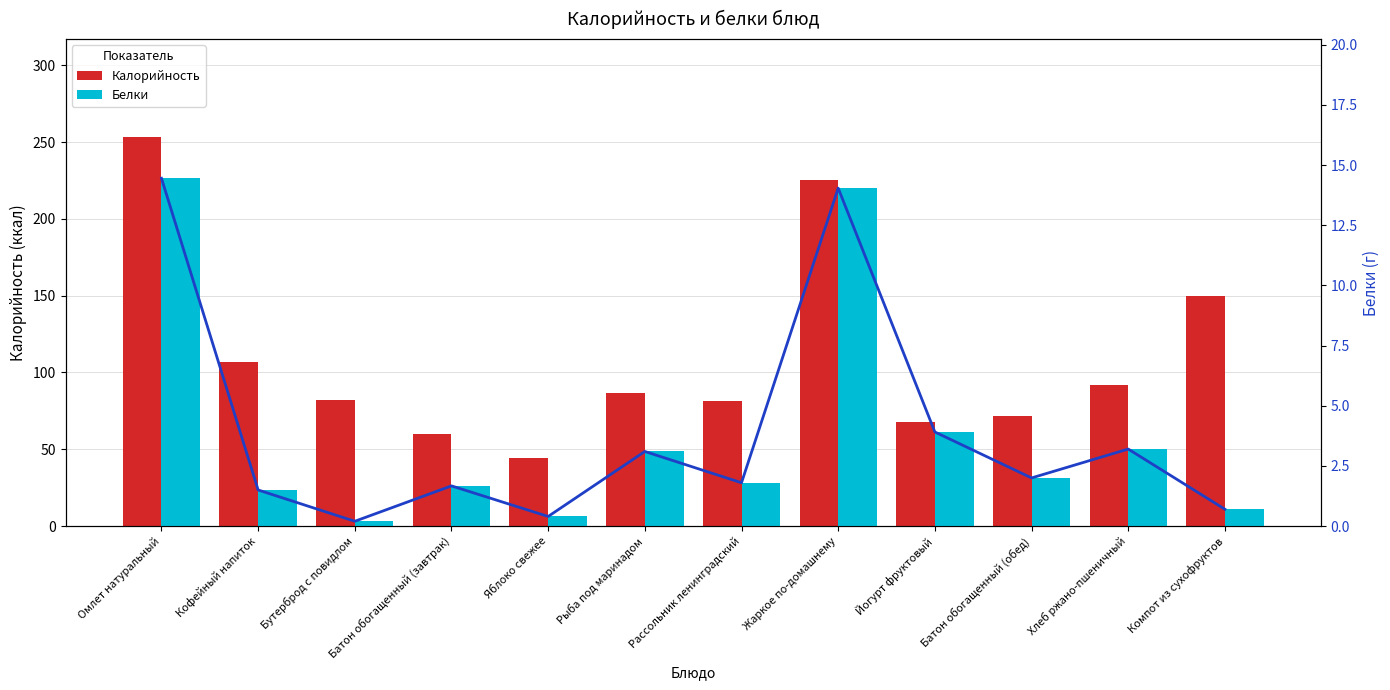

What is the greatest value displayed?

253.6